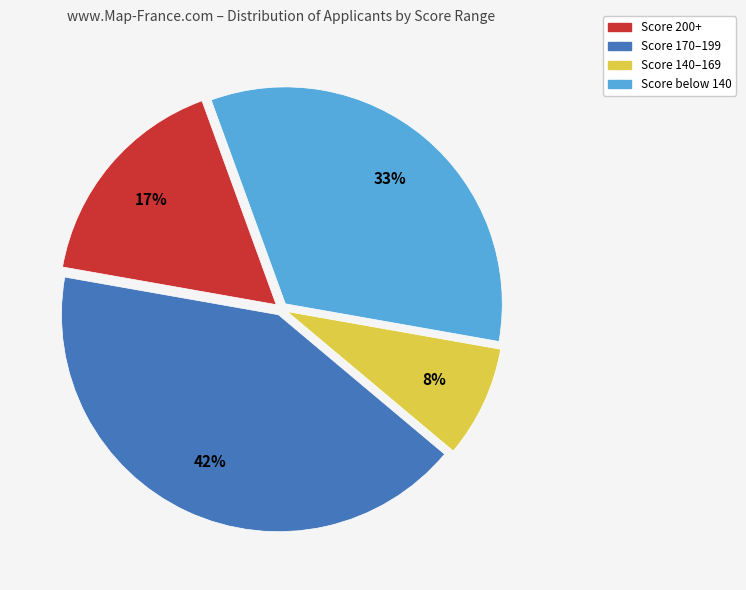

Does any single category account for the majority?

No